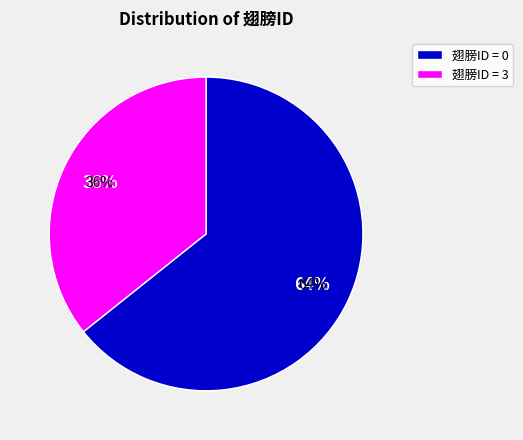

To the nearest percent, what is the average slice percentage?

50%